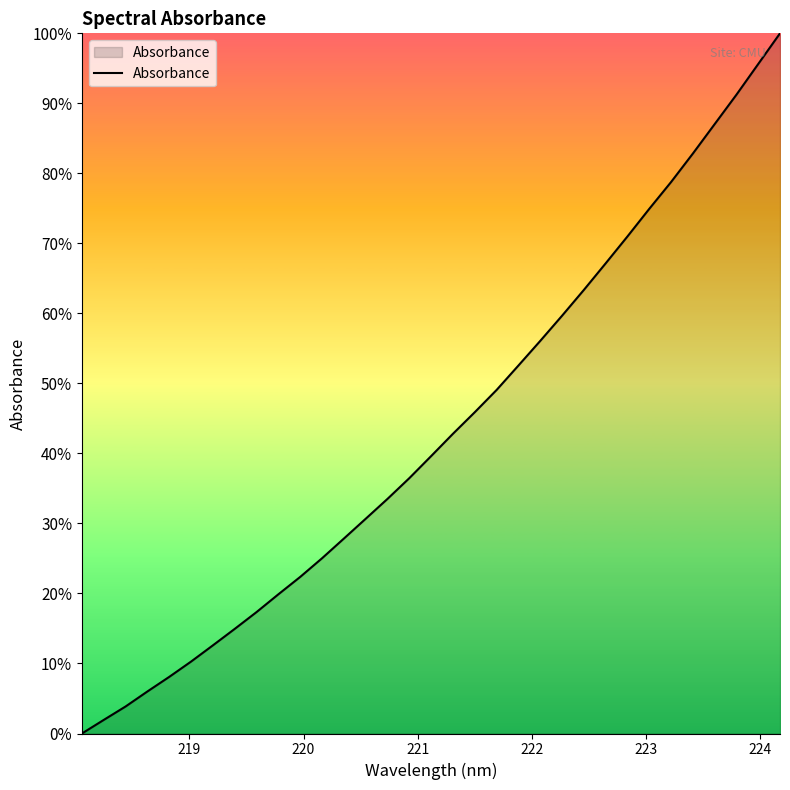

How many lines are shown in the chart?

1